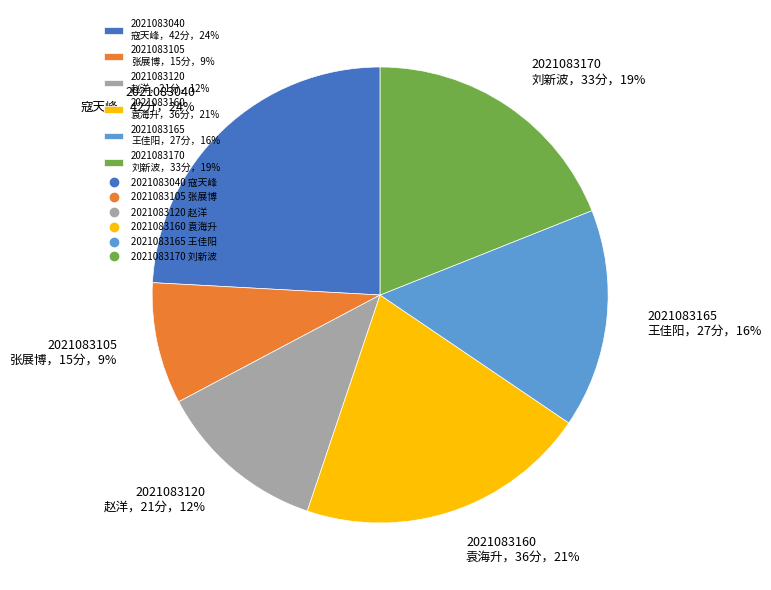

Which slice is the smallest?

2021083105 张展博，15分，9%